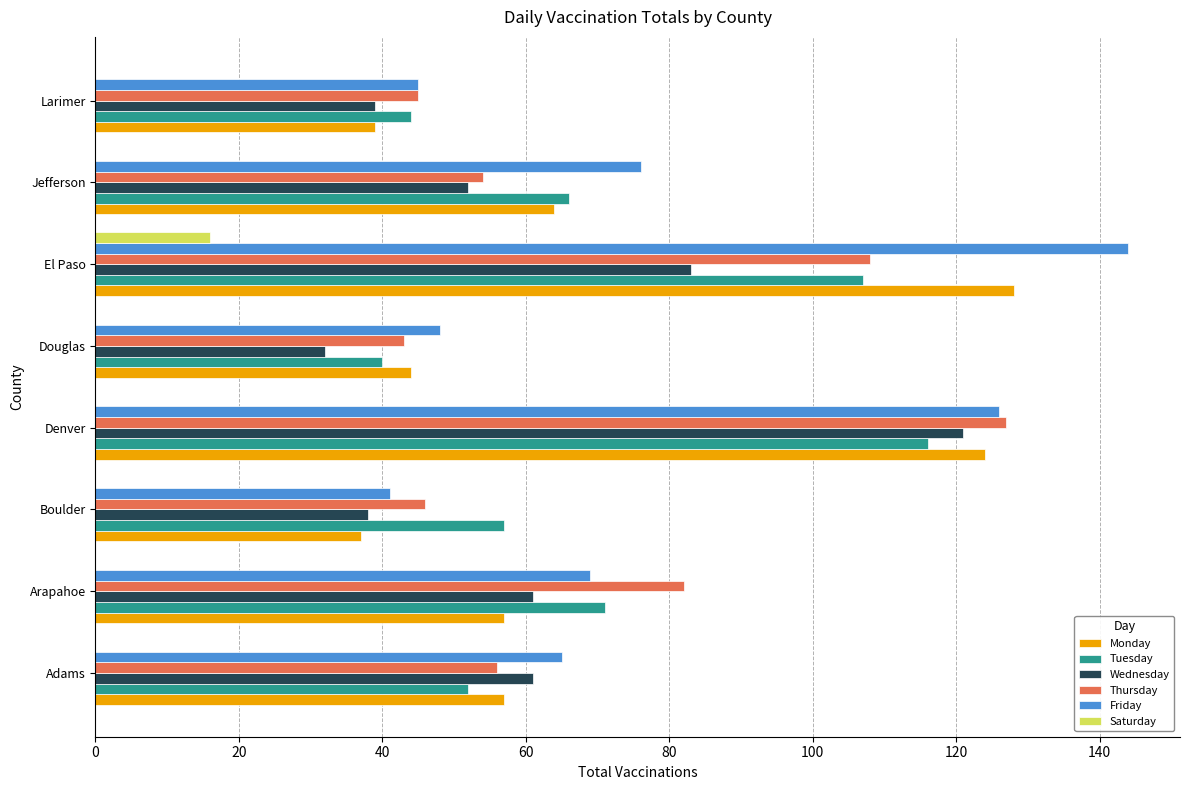

Where is Wednesday nearest to the value 76?

El Paso